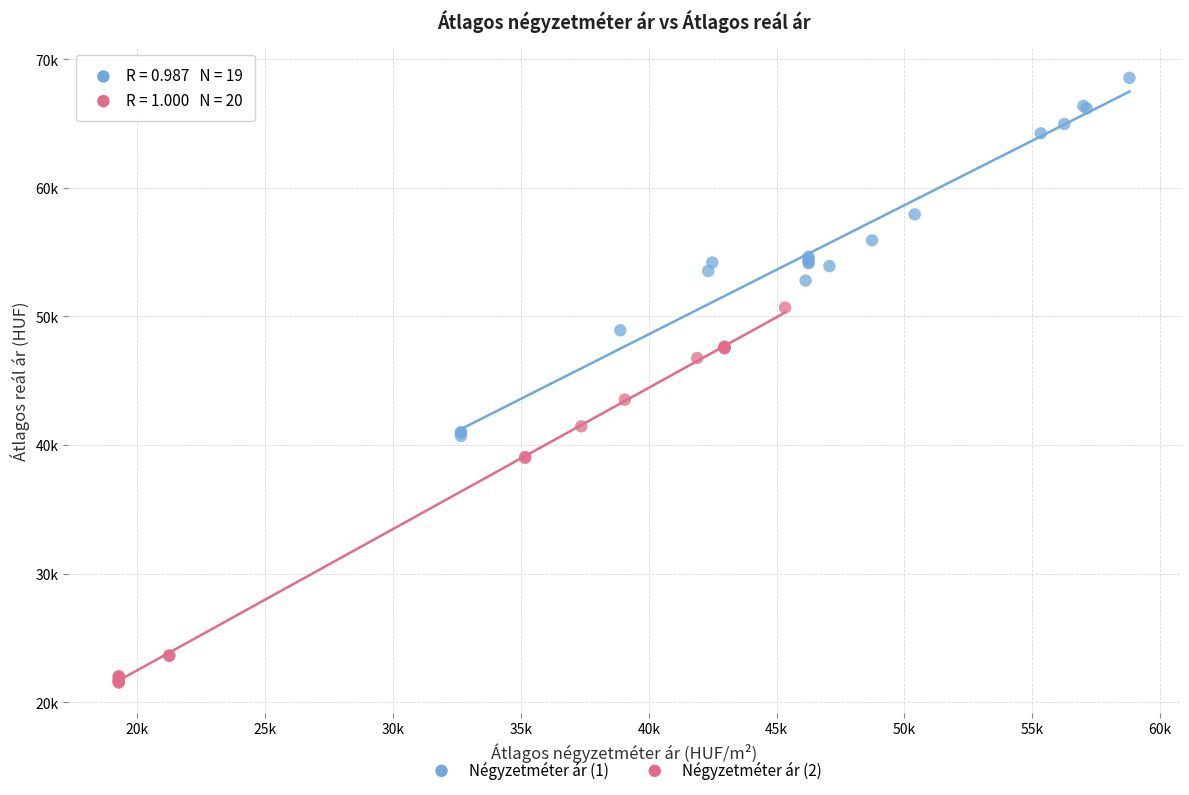

What are all the series names shown in the legend?

Négyzetméter ár (1), Négyzetméter ár (2)